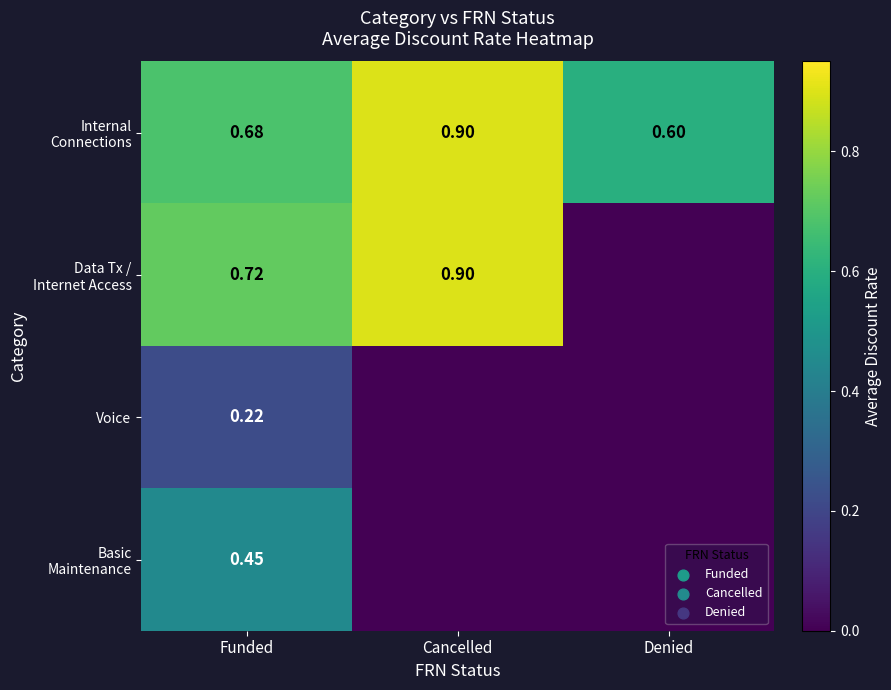

Is the value of Data Tx / Internet Access at Denied greater than the value of Basic Maintenance at Cancelled?

No